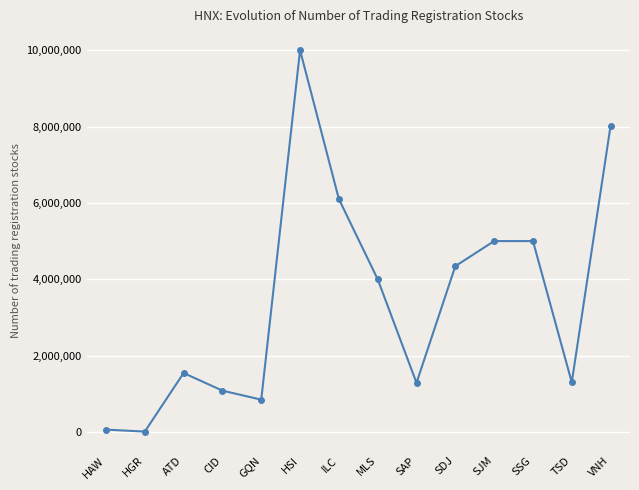

True or false: there are more than 0 points higher than both neighbors.

True